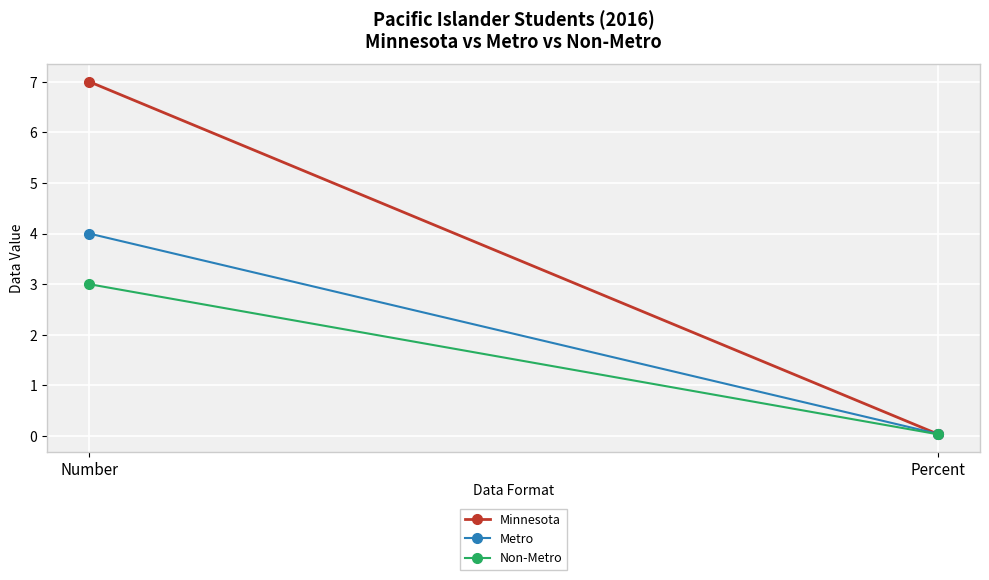

True or false: Metro has a value of 0.0 at Percent.

False